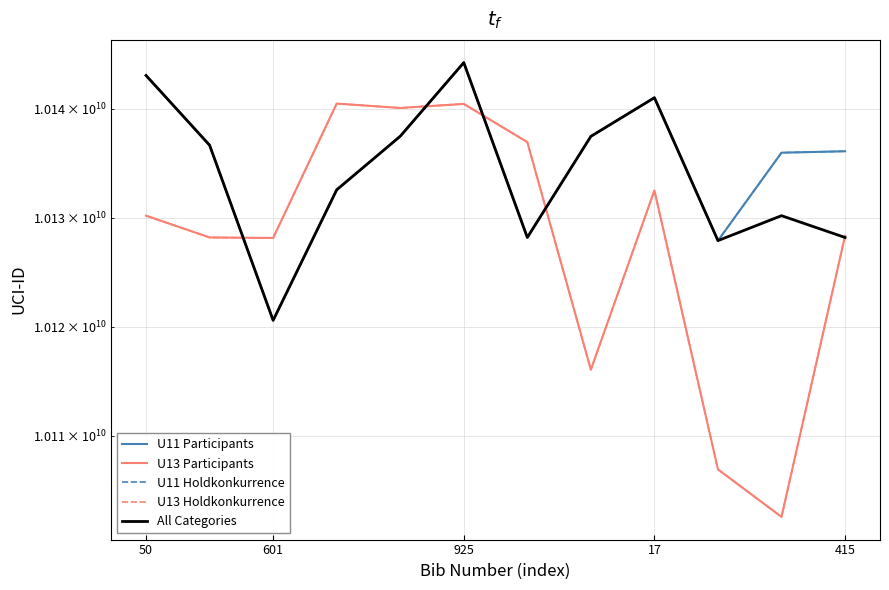

Which category has the lowest value in the U11 Holdkonkurrence series?

601